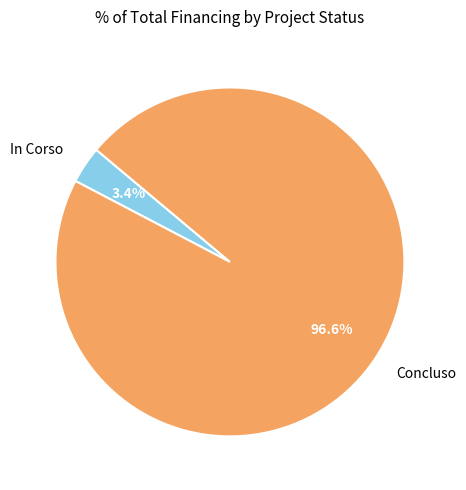

The In Corso slice represents 84% of the pie. True or false?

False